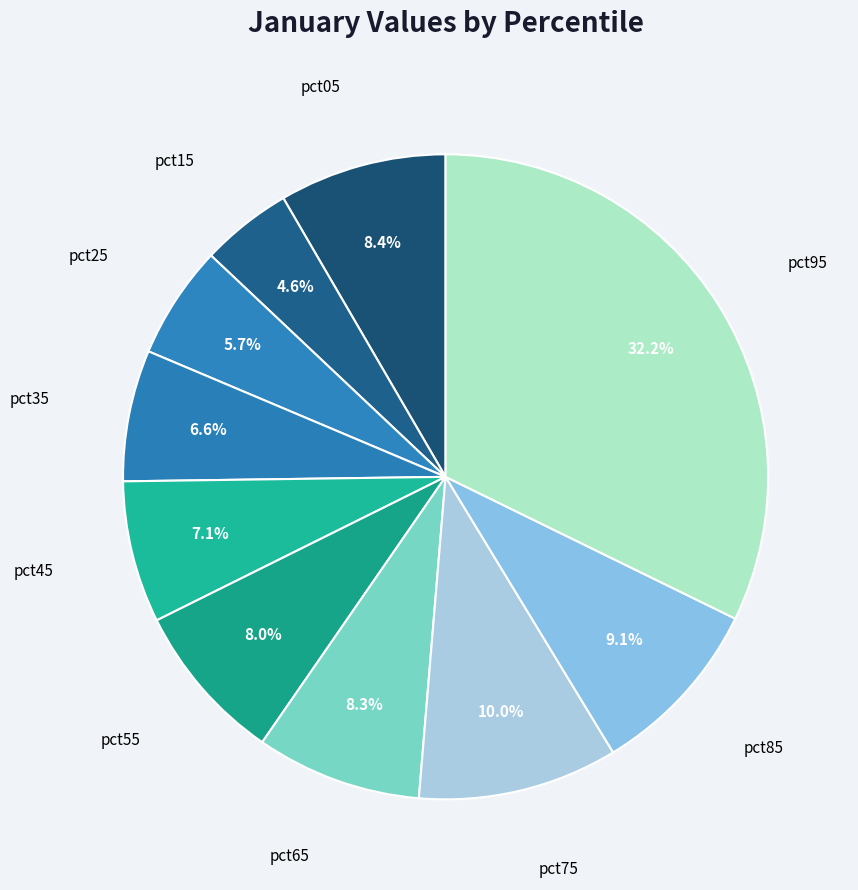

To the nearest percent, what portion does pct75 represent?

10%